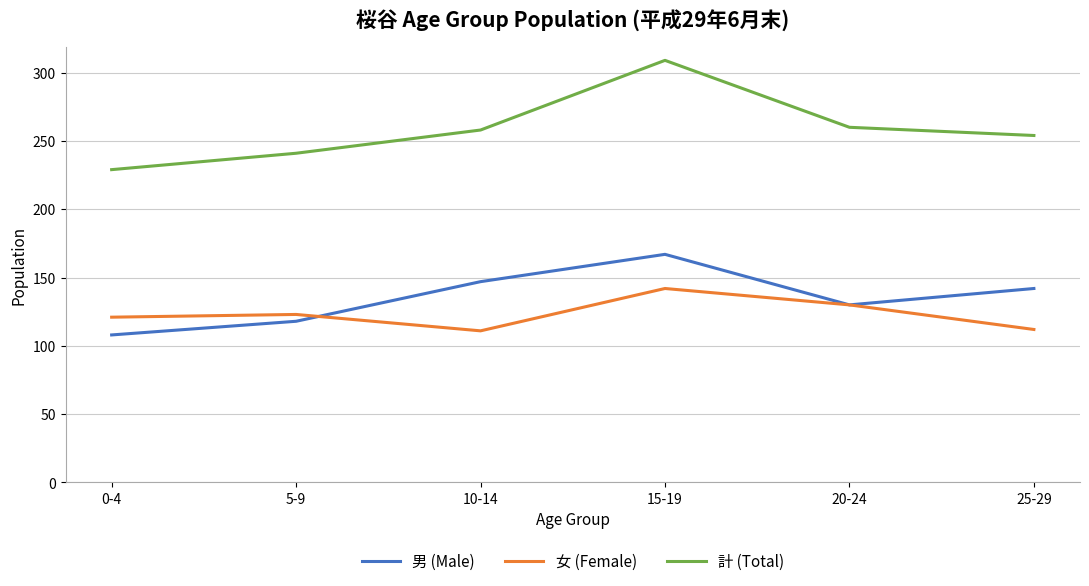

What are all the series names shown in the legend?

男 (Male), 女 (Female), 計 (Total)